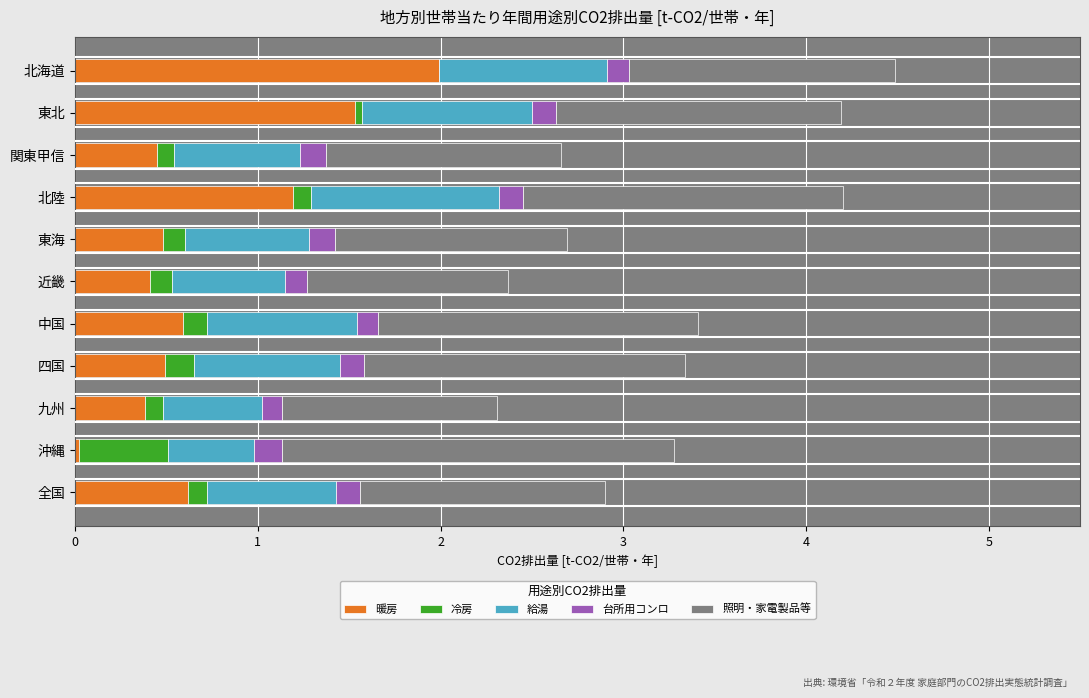

Which category has the highest value in the 暖房 series?

北海道